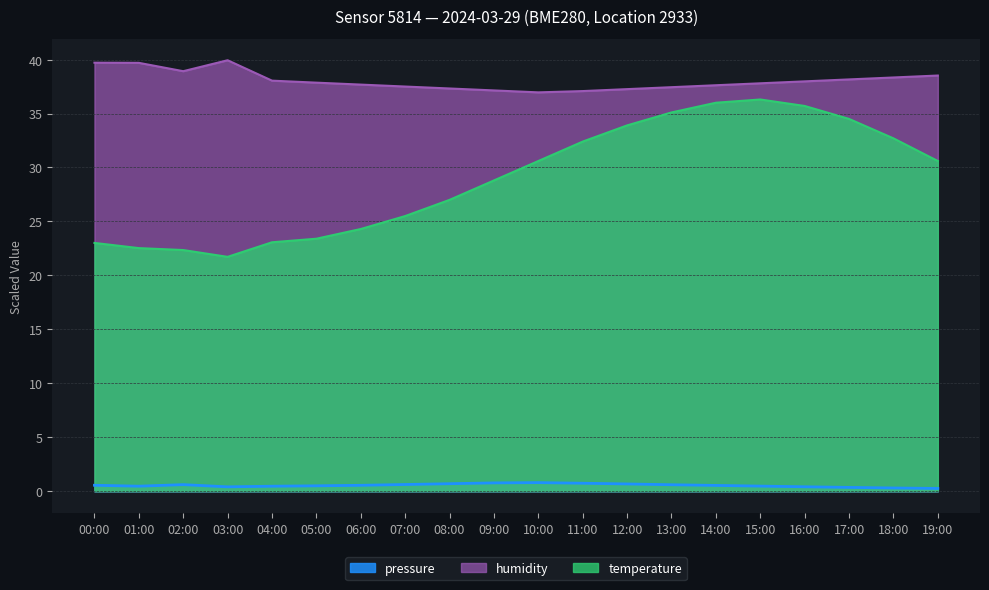

Which category has the lowest value in the temperature series?

03:00